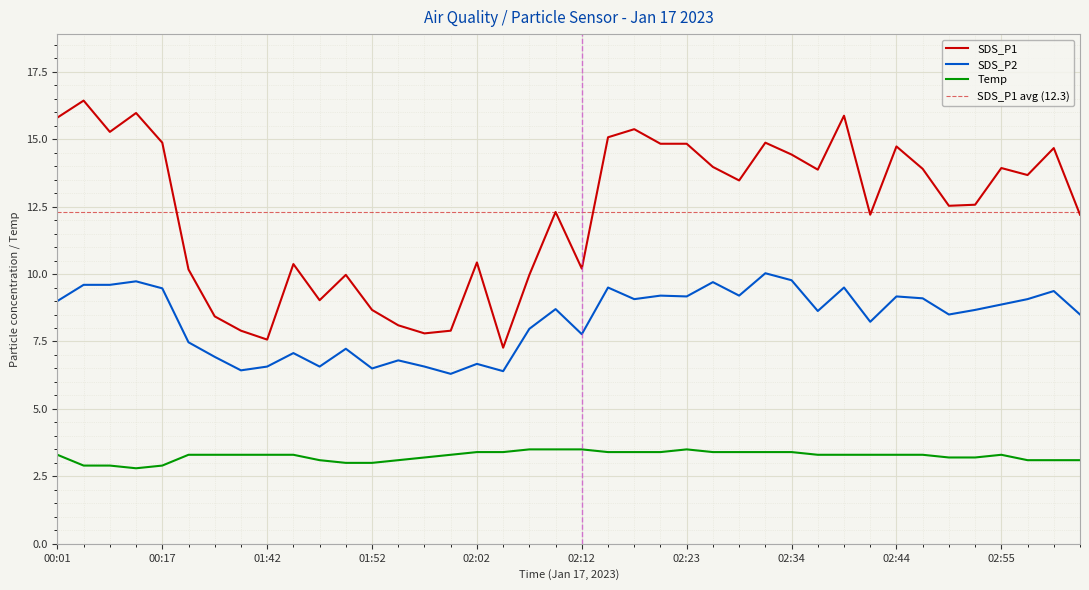

True or false: SDS_P2 and SDS_P1 cross at least once.

False